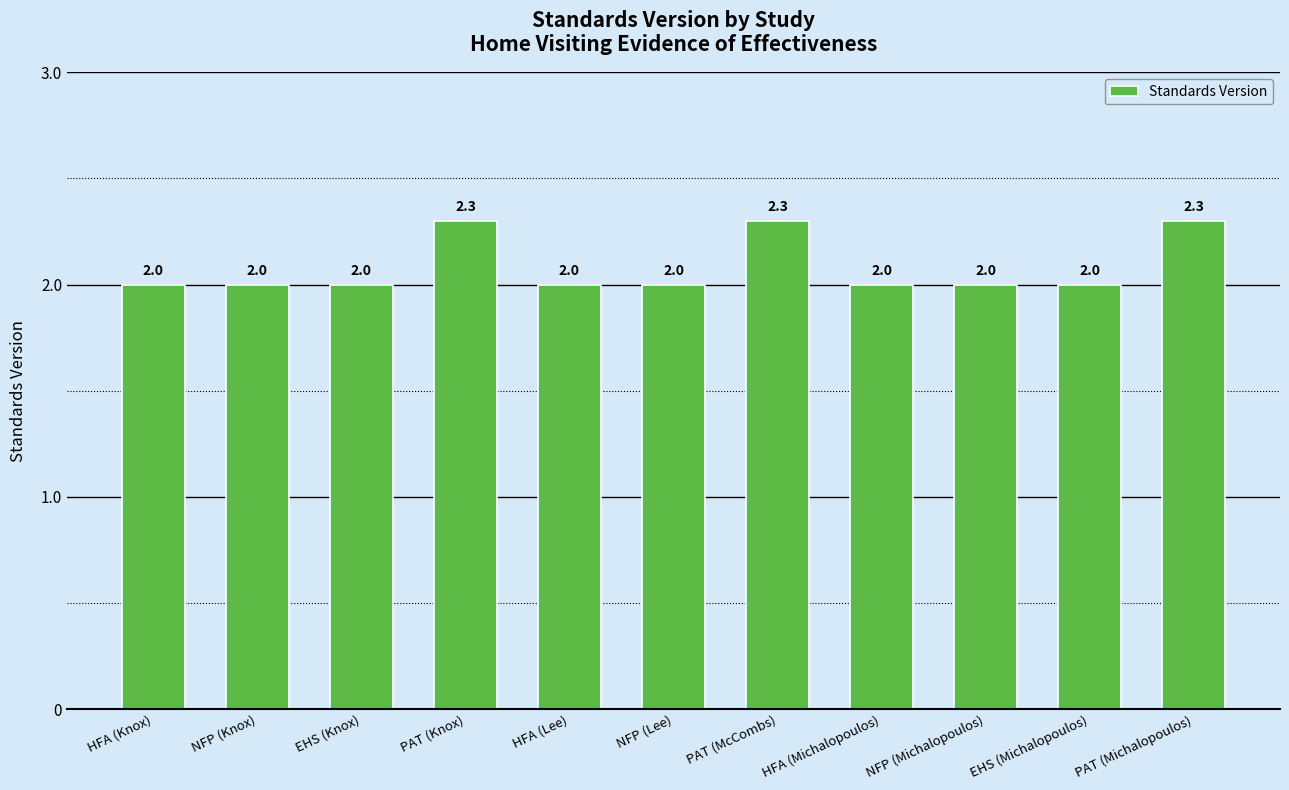

What is the value of the 5th bar from the left?

2.0